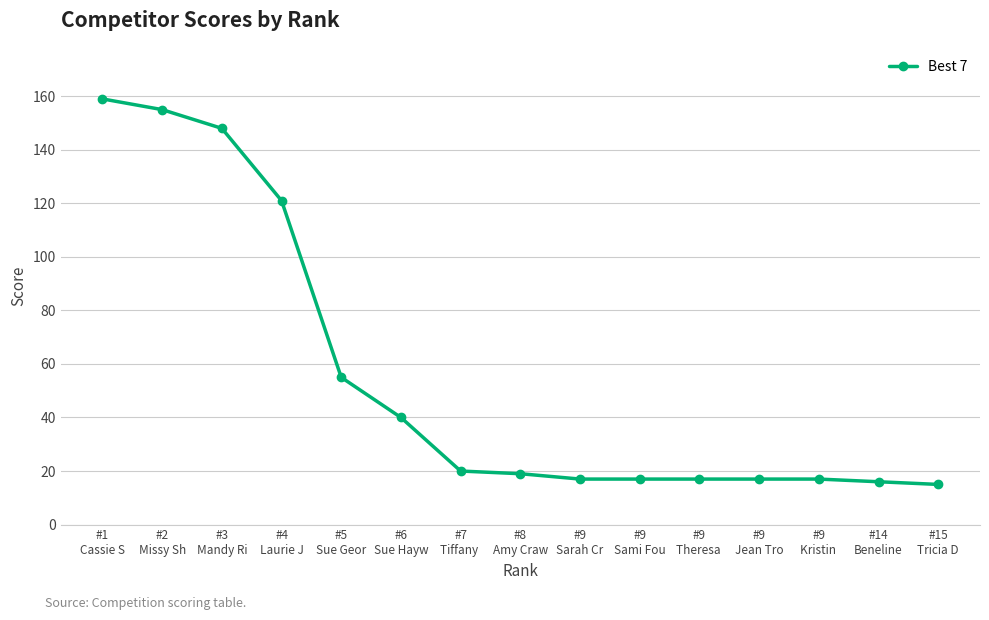

Reading left to right, transcribe all the data shown in this chart.

159	155	148	121	55	40	20	19	17	17	17	17	17	16	15